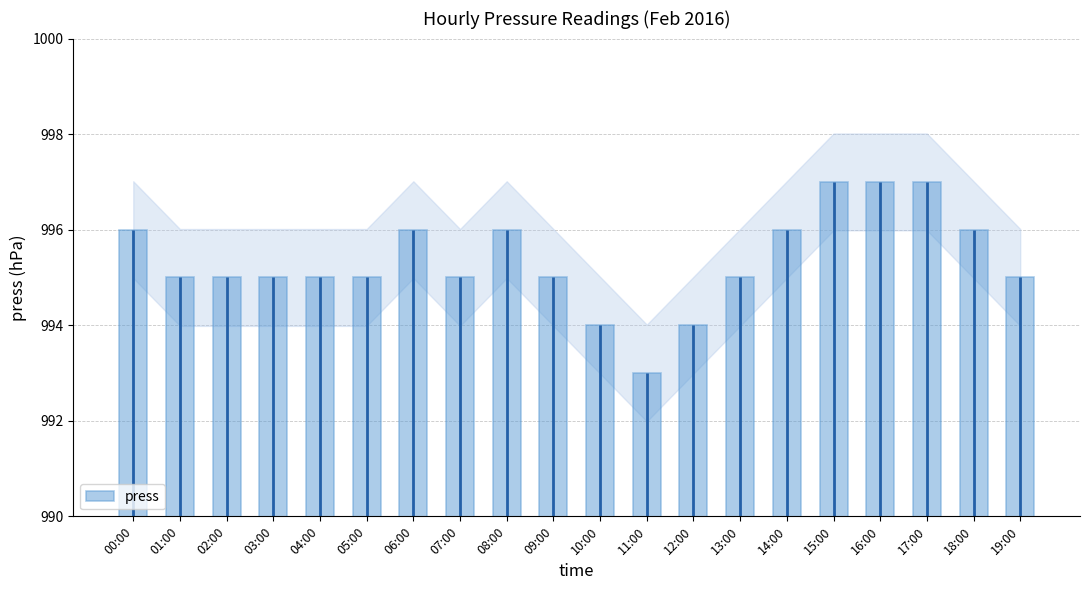

How many values are below 995?

3